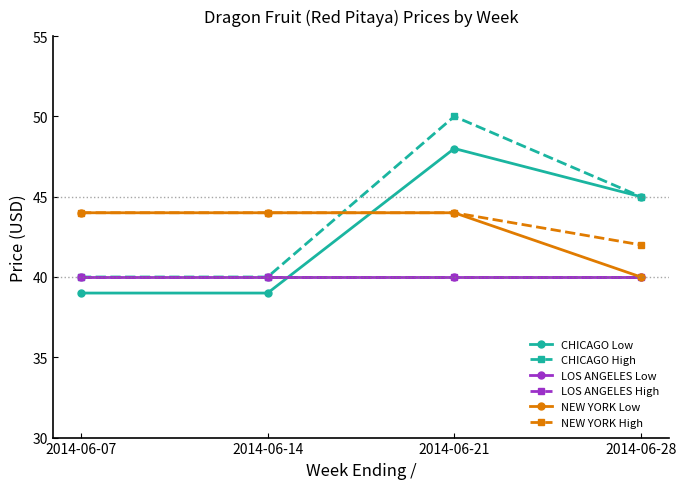

The value of LOS ANGELES High at 2014-06-07 is 40. True or false?

True